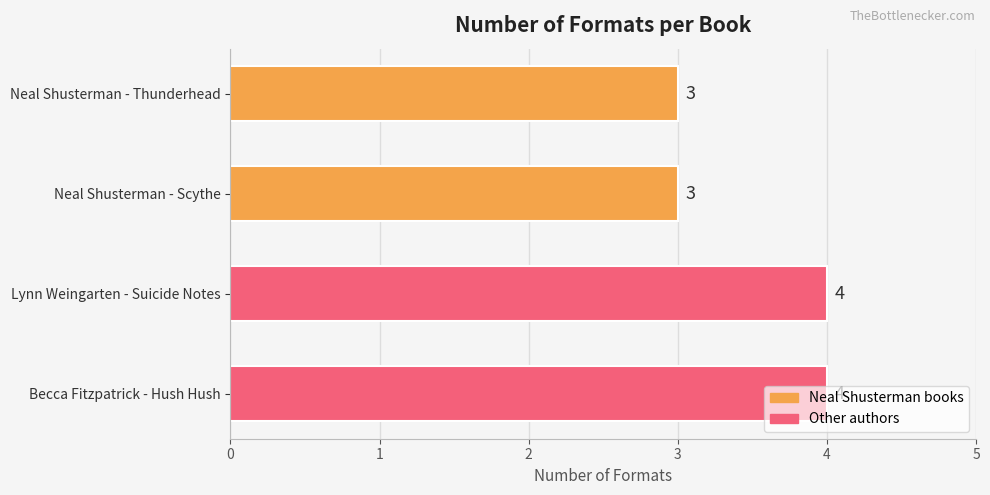

What is the sum of all values?

14